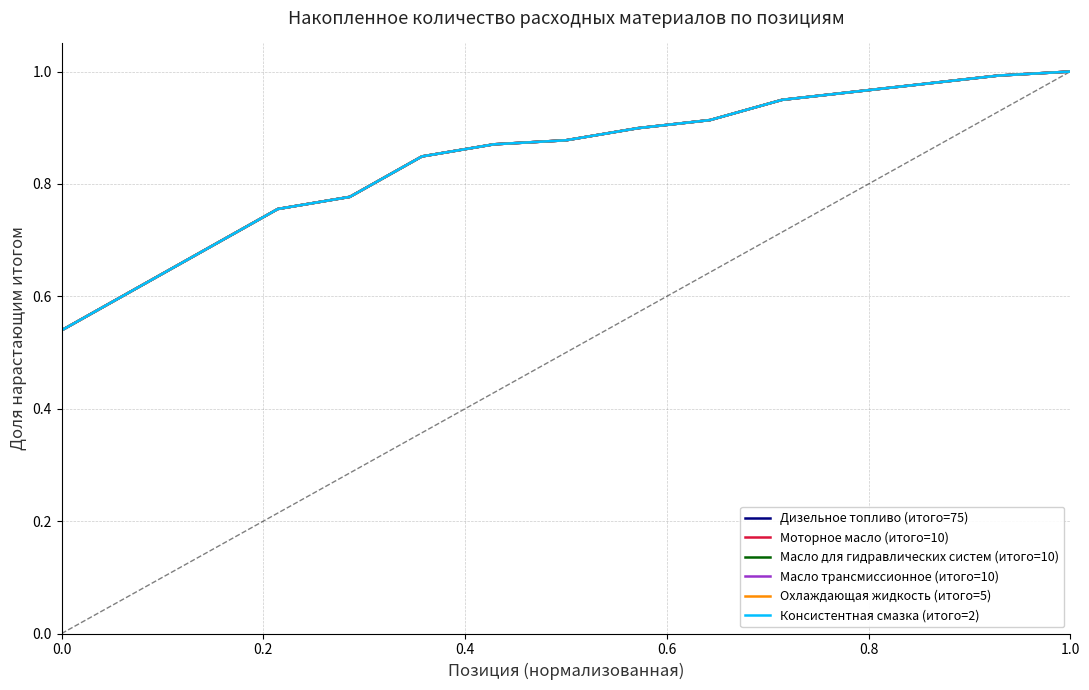

Is this an area chart (filled region under the line)?

No